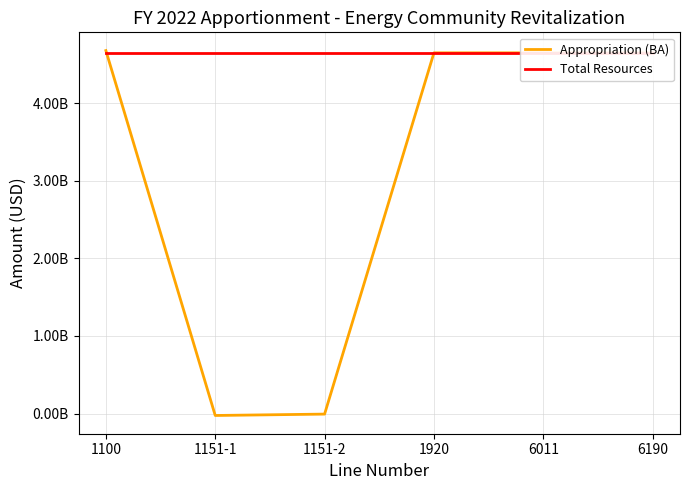

What is the sum of all Total Resources values?

27875652000